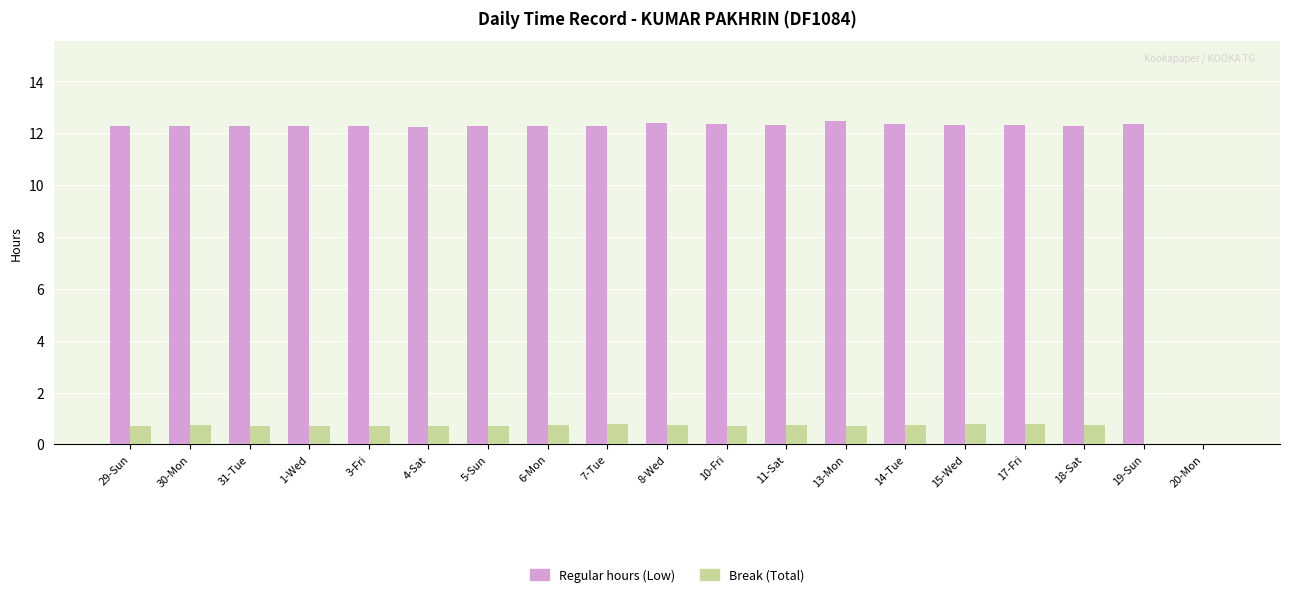

What is the total value across all series at 7-Tue?

13.1